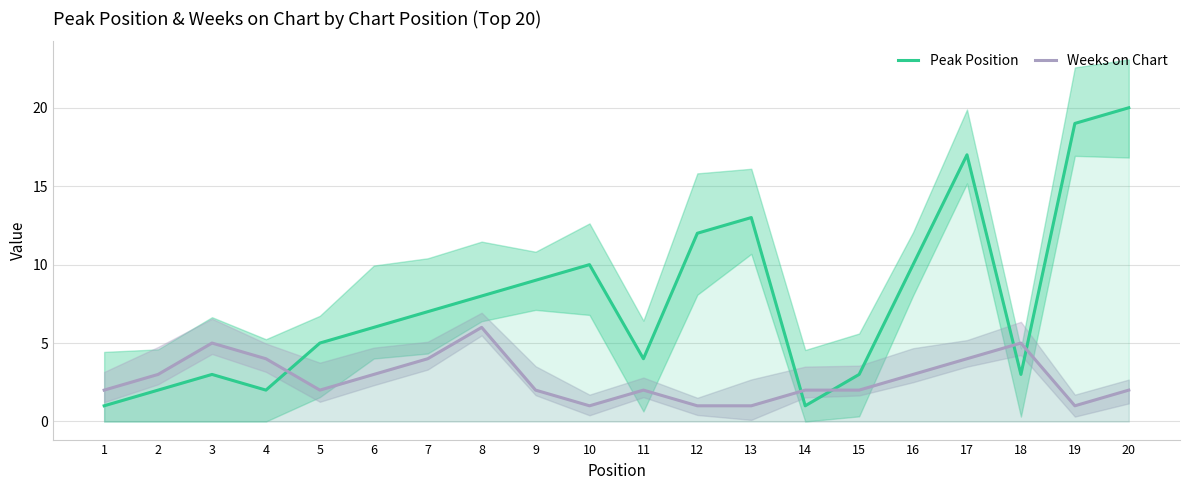

Which series changed the most between 5 and 12?

Peak Position